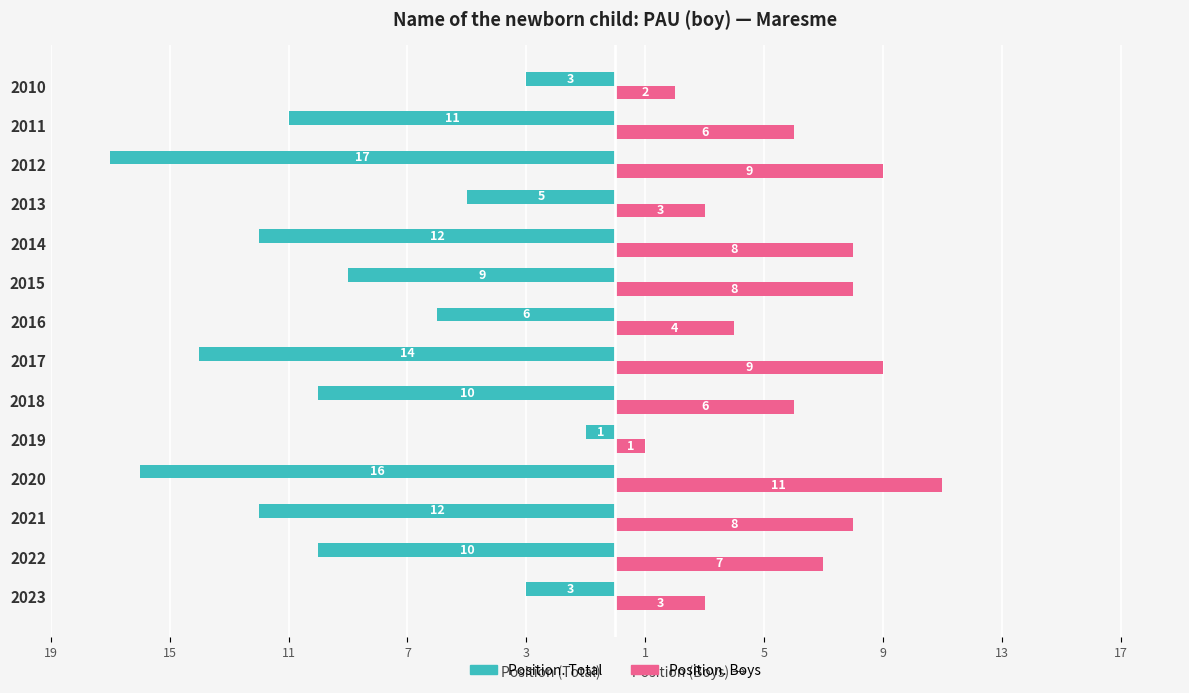

What are all the series names shown in the legend?

Position. Total, Position. Boys